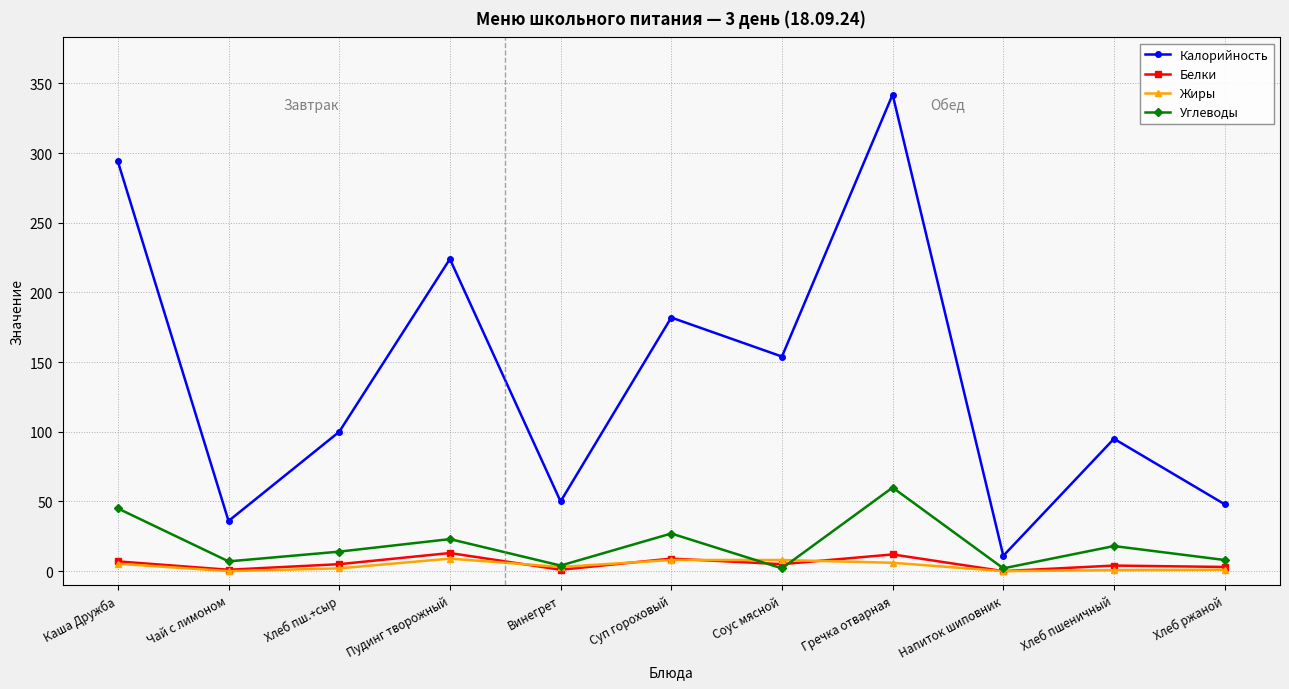

Read the Углеводы value at Суп гороховый.

27.0